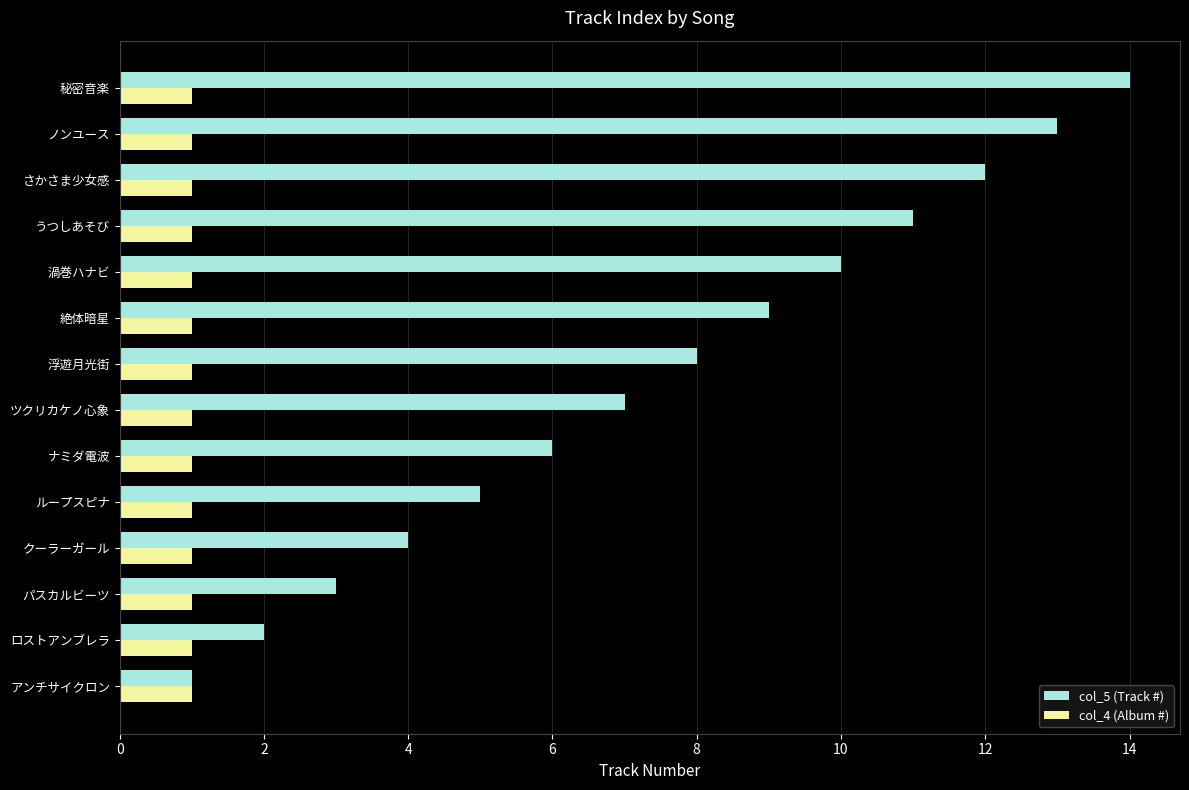

Is it true that col_4 (Album #) equals 2 at パスカルビーツ?

False